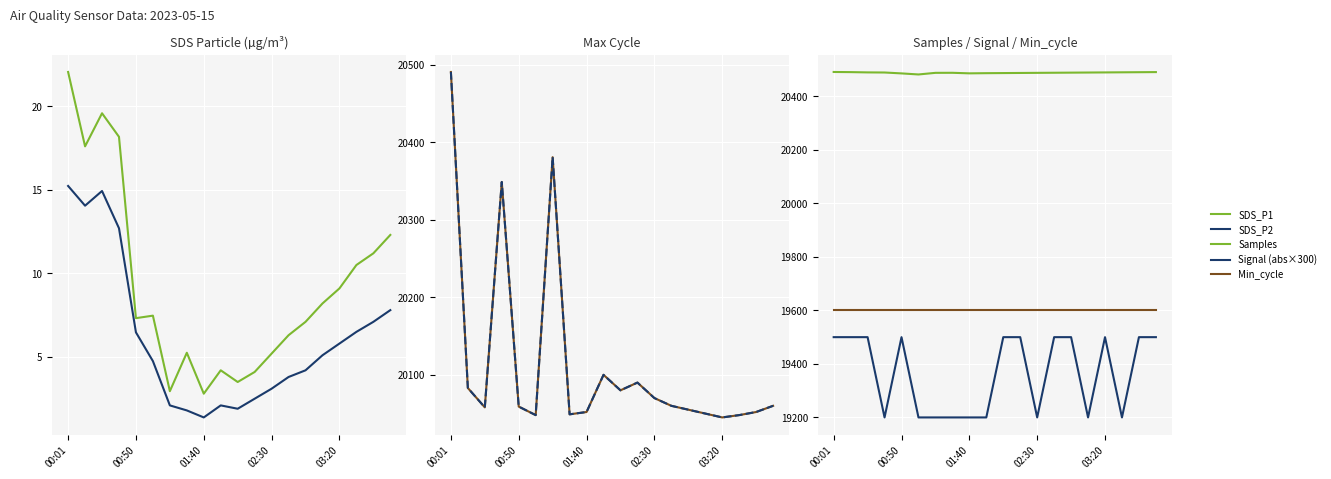

In Signal, how many points are lower than both neighbors (excluding endpoints)?

4